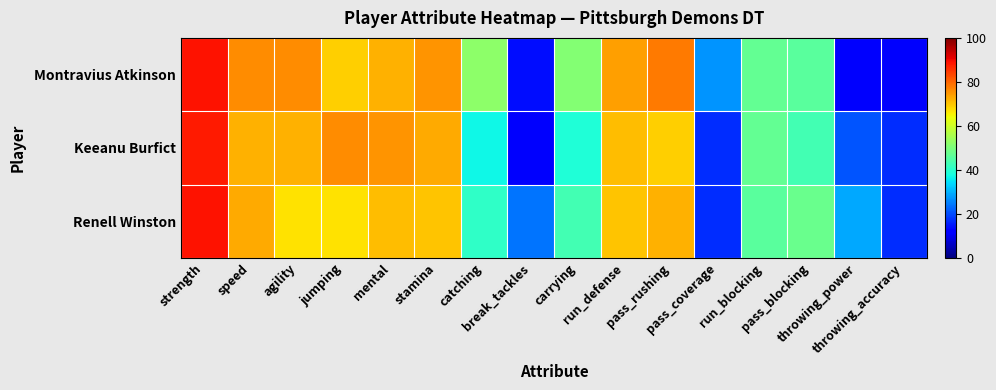

Reading left to right, extract all data points from this chart.

Montravius Atkinson: strength=89	speed=76	agility=76	jumping=69	mental=72	stamina=75	catching=52	break_tackles=14	carrying=51	run_defense=74	pass_rushing=78	pass_coverage=27	run_blocking=47	pass_blocking=46	throwing_power=11	throwing_accuracy=11
Keeanu Burfict: strength=88	speed=72	agility=72	jumping=76	mental=75	stamina=73	catching=37	break_tackles=11	carrying=39	run_defense=71	pass_rushing=69	pass_coverage=17	run_blocking=47	pass_blocking=43	throwing_power=21	throwing_accuracy=17
Renell Winston: strength=89	speed=73	agility=67	jumping=67	mental=71	stamina=70	catching=41	break_tackles=24	carrying=43	run_defense=70	pass_rushing=72	pass_coverage=17	run_blocking=46	pass_blocking=48	throwing_power=29	throwing_accuracy=17